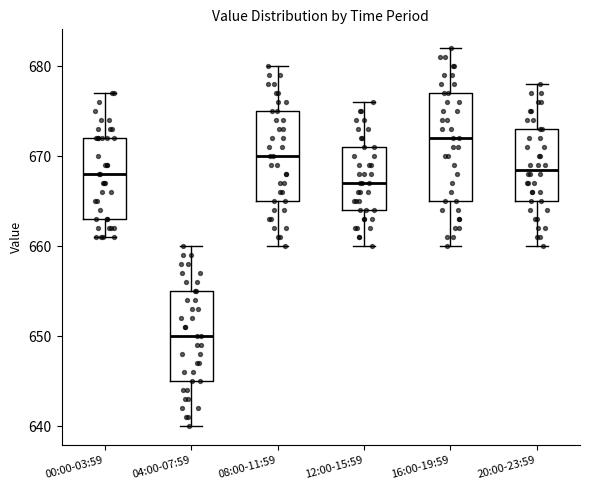

Which box has the highest median line?

16:00-19:59